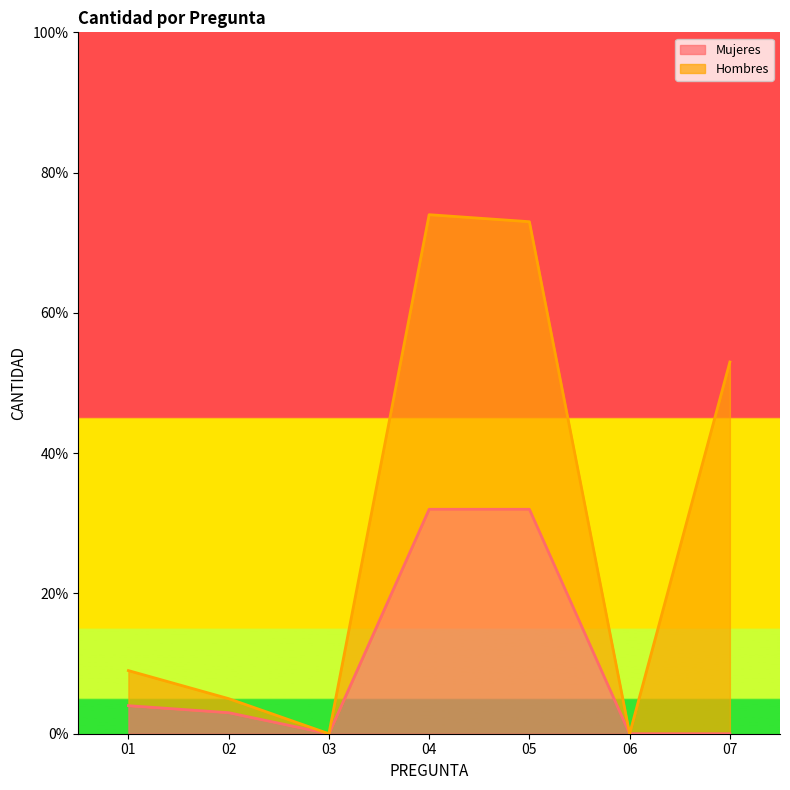

What is the approximate value at 04?

32